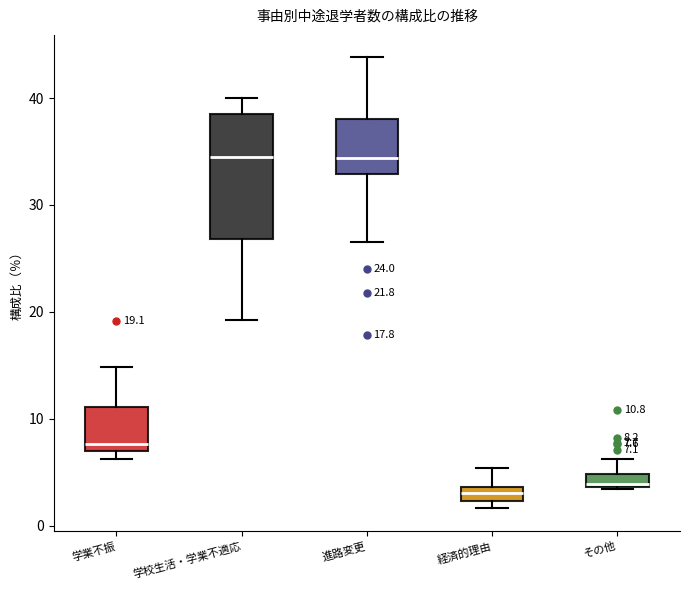

Comparing the boxes themselves (not the whiskers), which one is the tallest?

学校生活・学業不適応